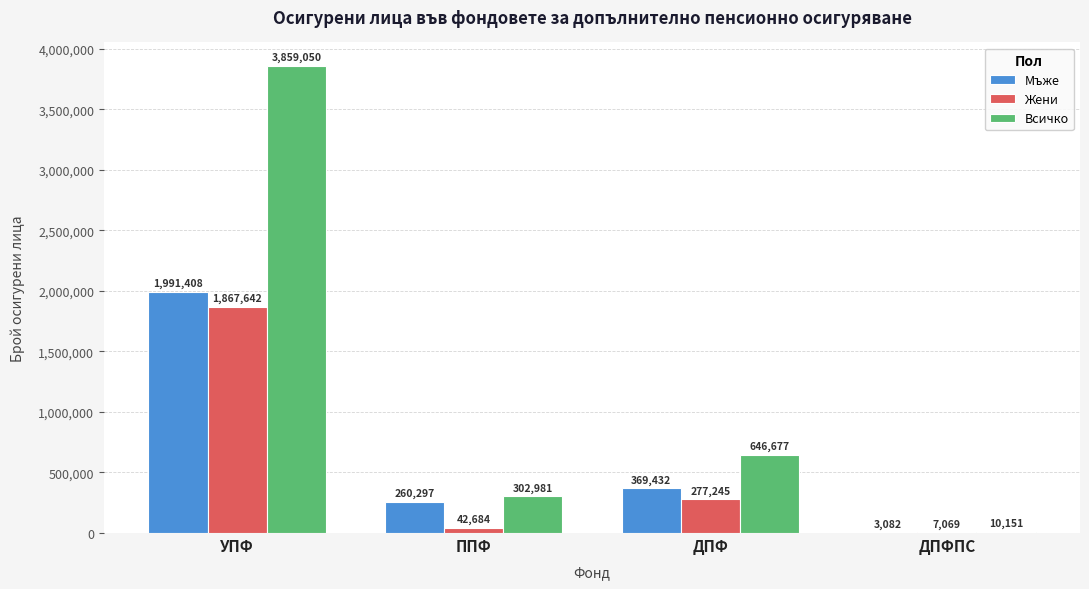

Which category has the highest value in the Жени series?

УПФ